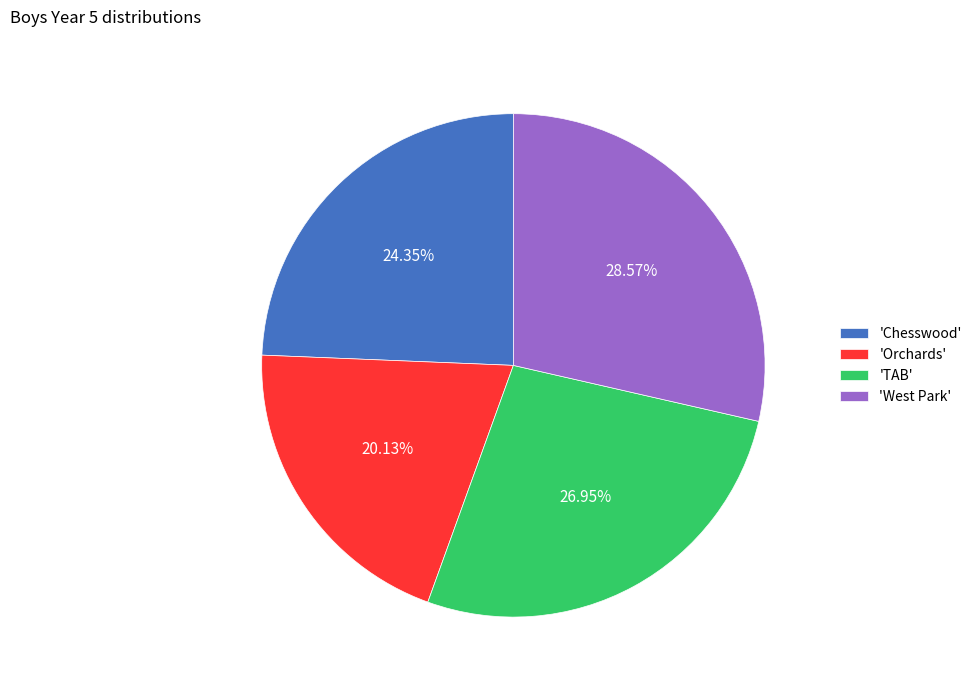

Rank the categories by value from highest to lowest.

'West Park', 'TAB', 'Chesswood', 'Orchards'